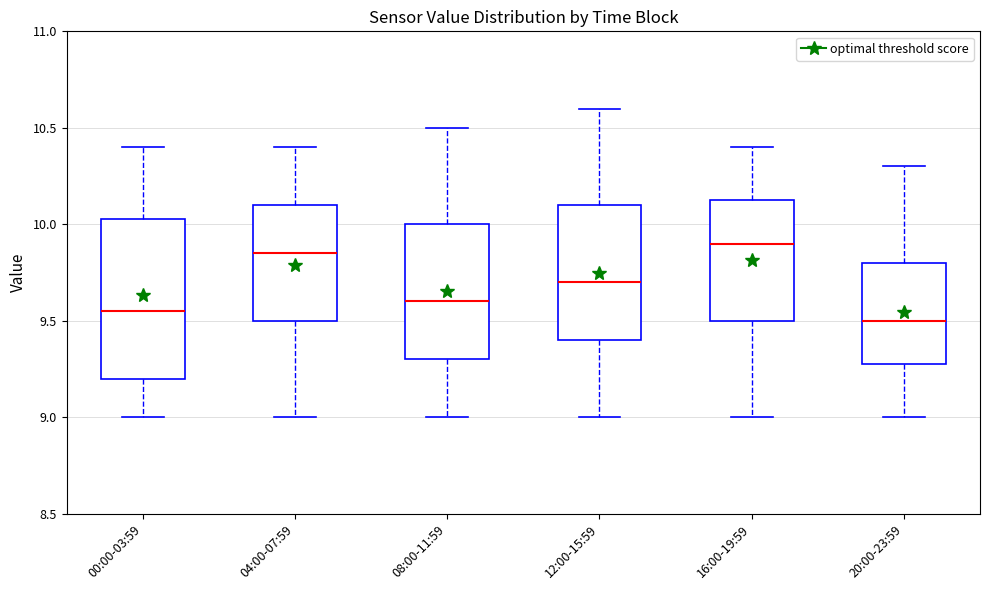

Which box's median line is the lowest?

20:00-23:59